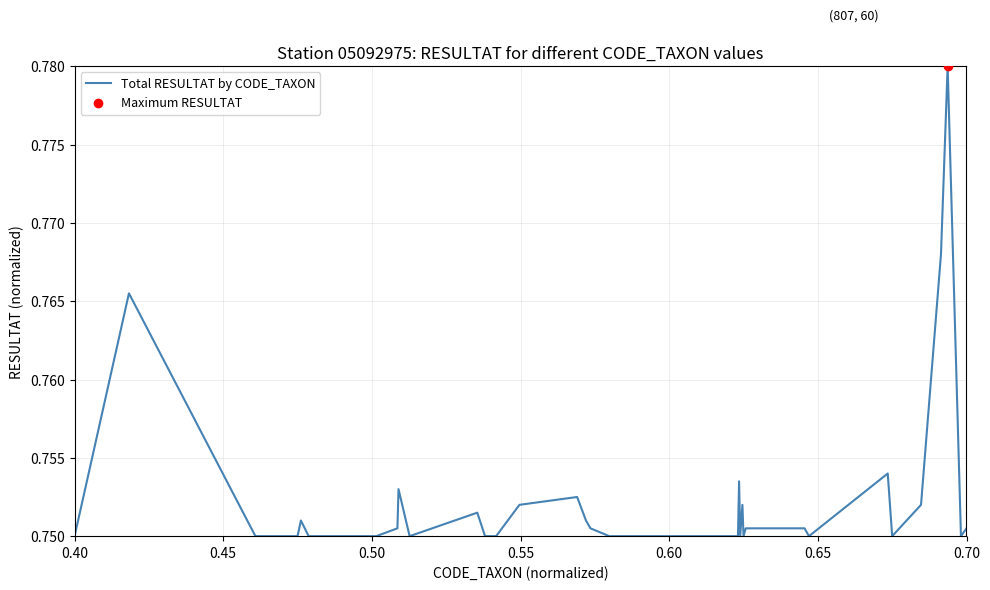

Does the chart have visible grid lines?

Yes